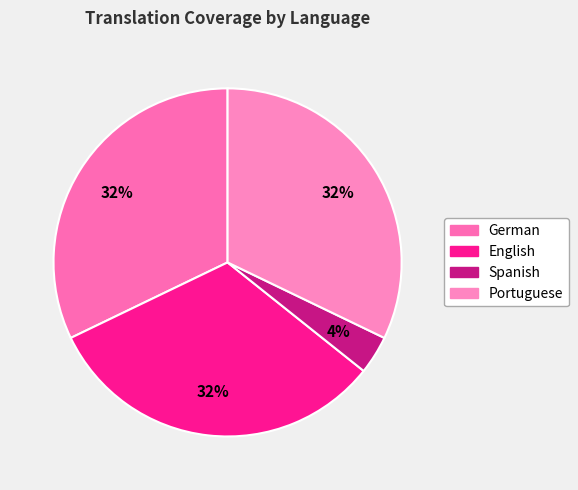

How many segments does this pie chart have?

4